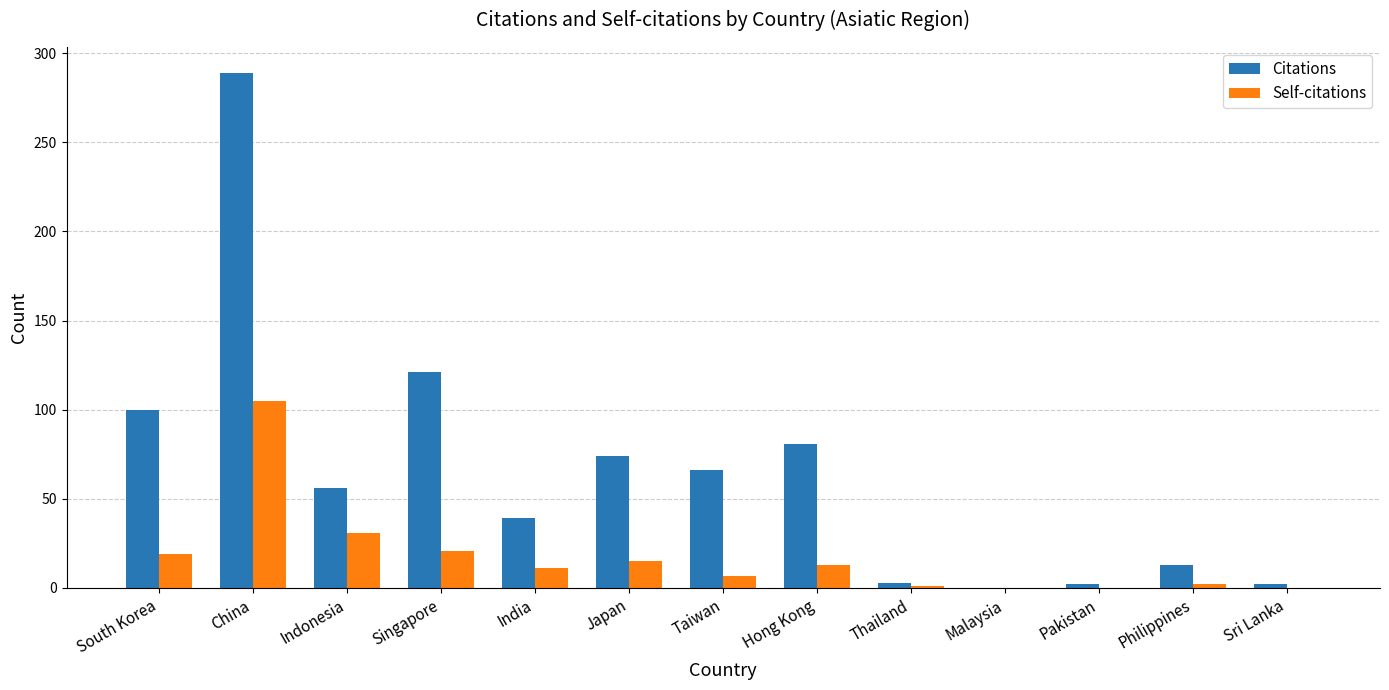

How many values in Citations are above zero?

12